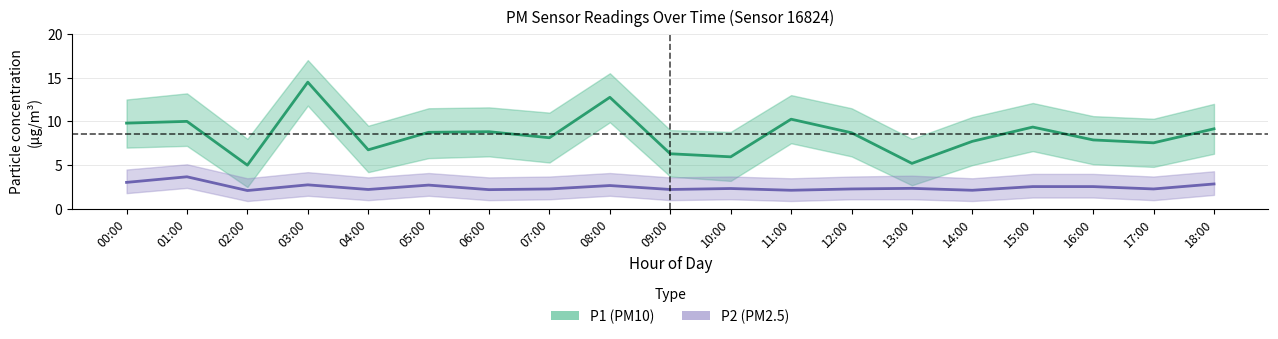

Which has a higher value, 15:00 or 05:00?

15:00